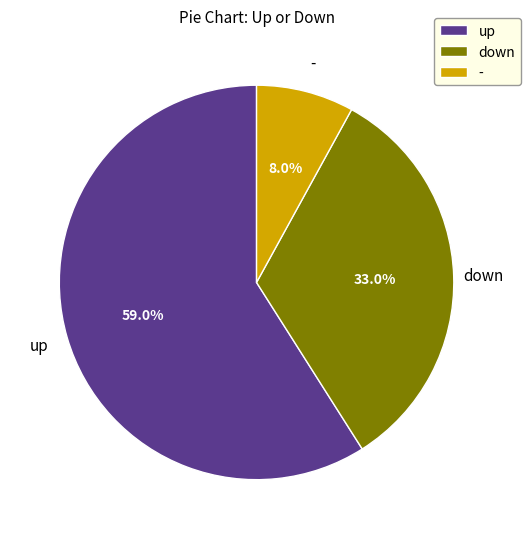

Which has a higher value, - or down?

down